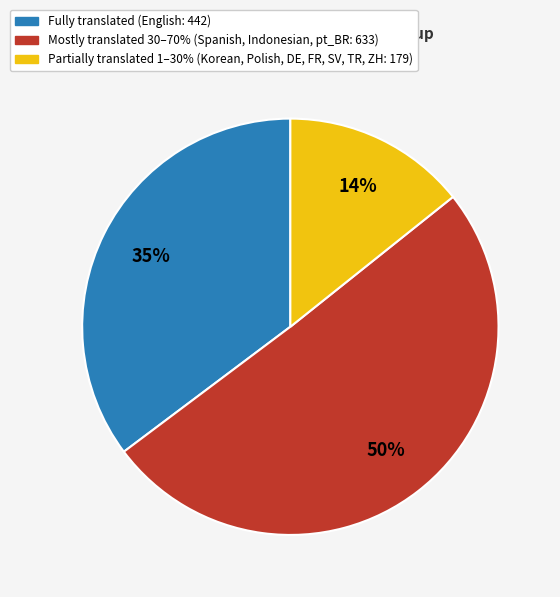

To the nearest percent, what is the difference between the largest and smallest slice percentages?

36%